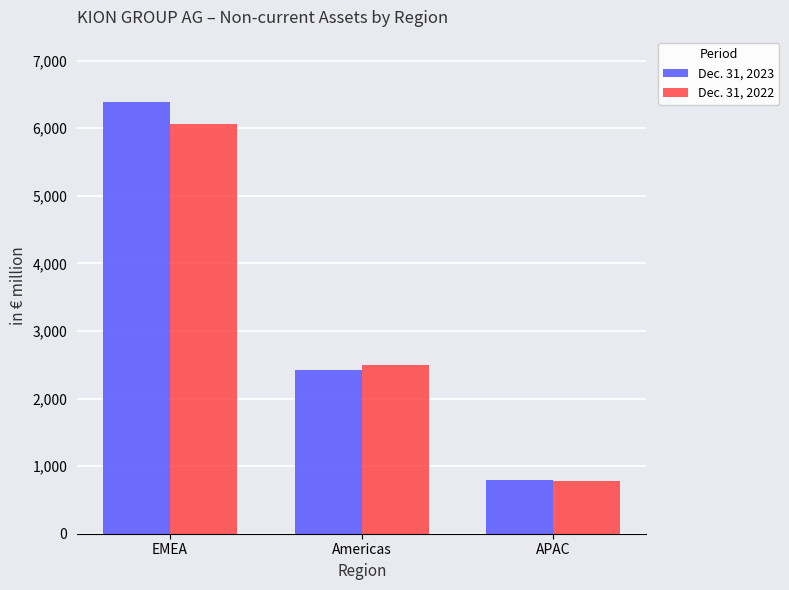

Rank the series at EMEA from lowest to highest value.

Dec. 31, 2022, Dec. 31, 2023